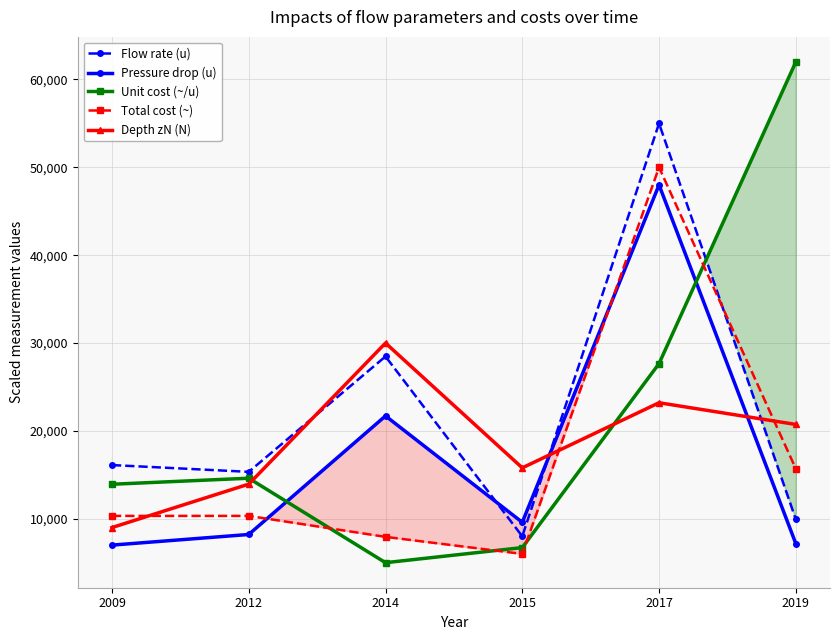

What is the average value of the Depth zN (N) series?

18779.4